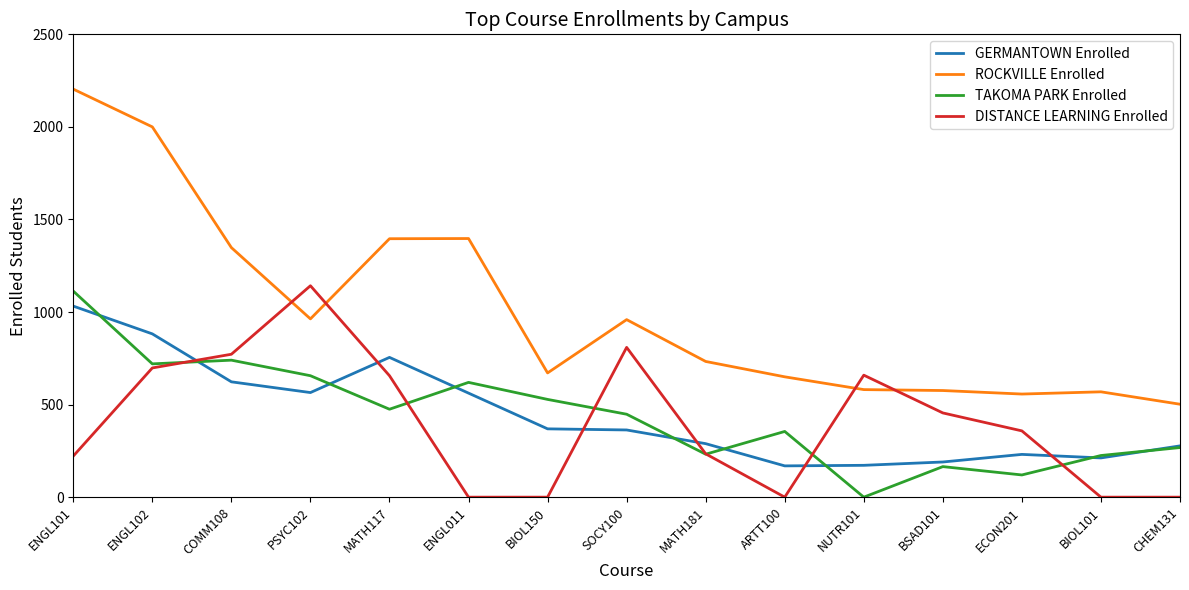

Which series changed the most between PSYC102 and ARTT100?

DISTANCE LEARNING Enrolled